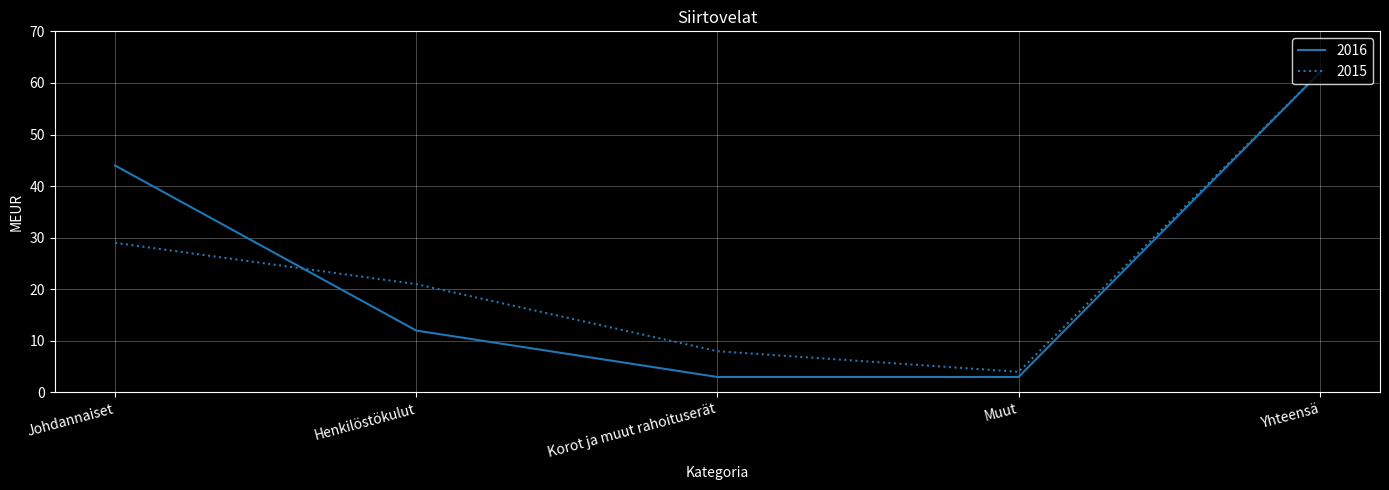

What position from the left is Korot ja muut rahoituserät?

3